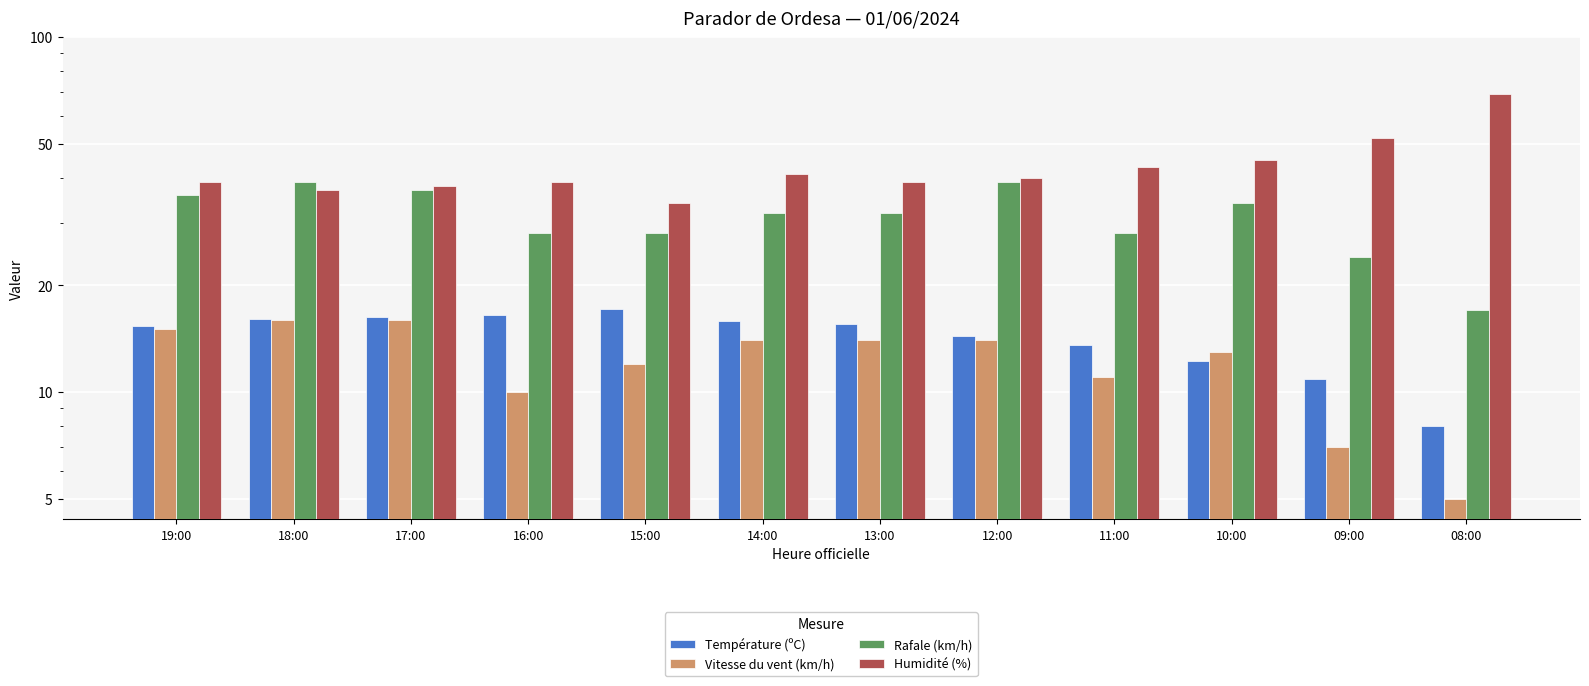

At which category does the chart reach its peak across all series?

08:00